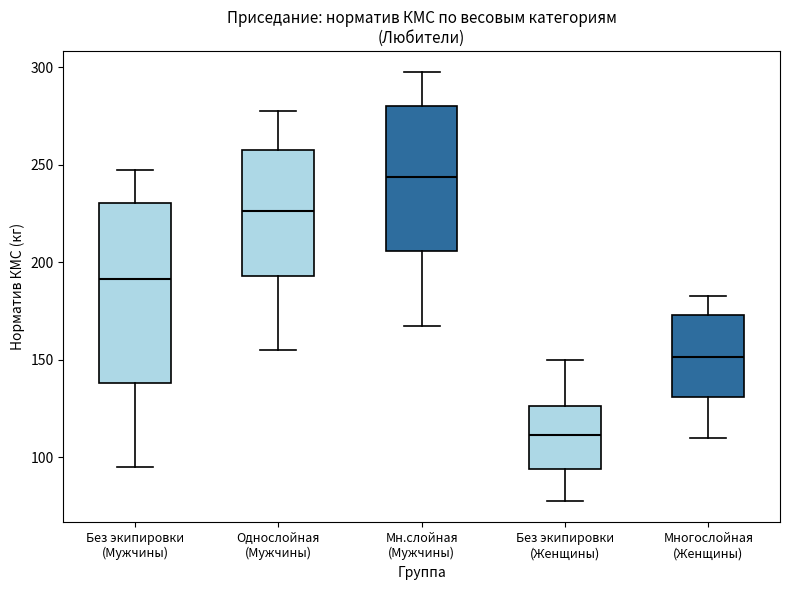

Comparing the boxes themselves (not the whiskers), which one is the tallest?

Без экипировки (Мужчины)